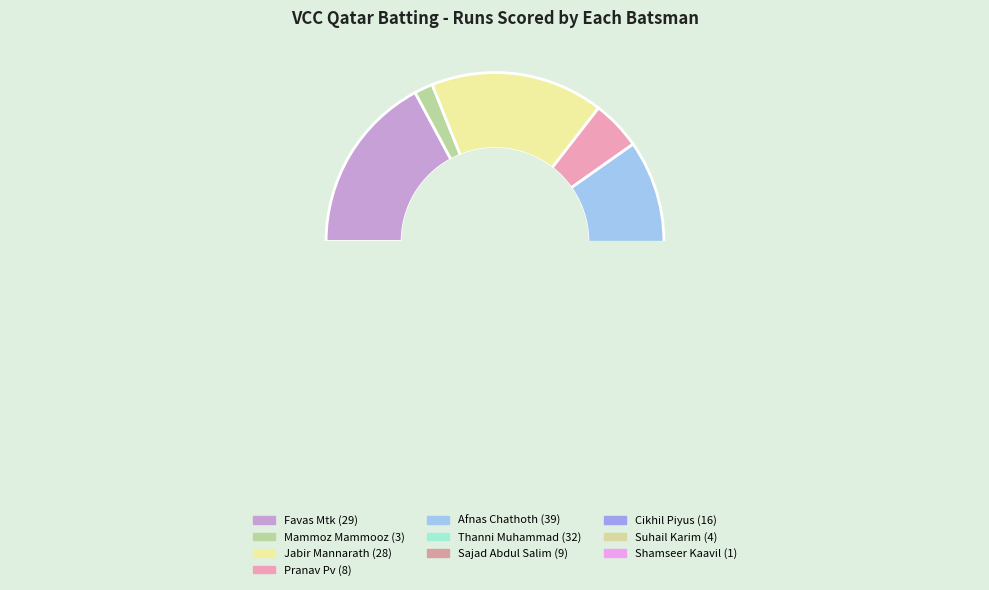

To the nearest percent, what portion does Shamseer Kaavil represent?

1%